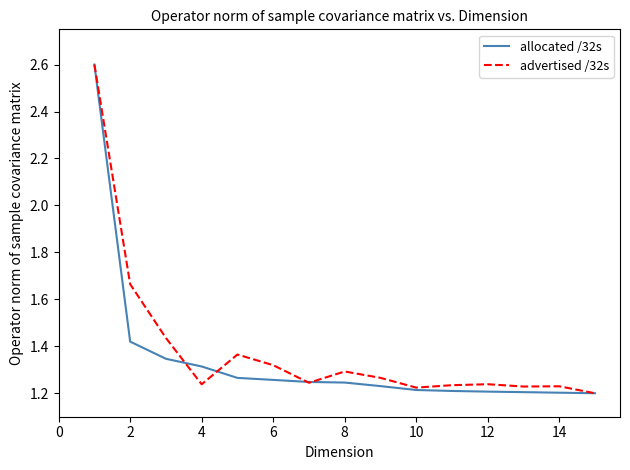

What are all the series names shown in the legend?

allocated /32s, advertised /32s